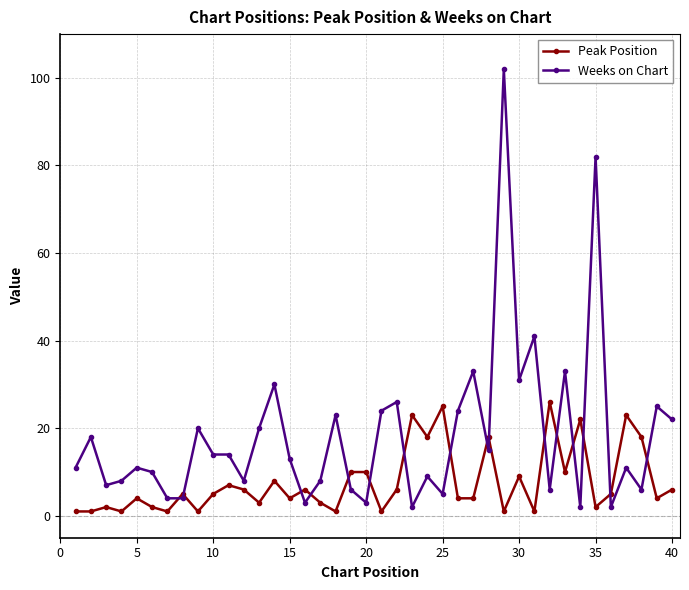

List the series in order of their overall mean, highest first.

Weeks on Chart, Peak Position